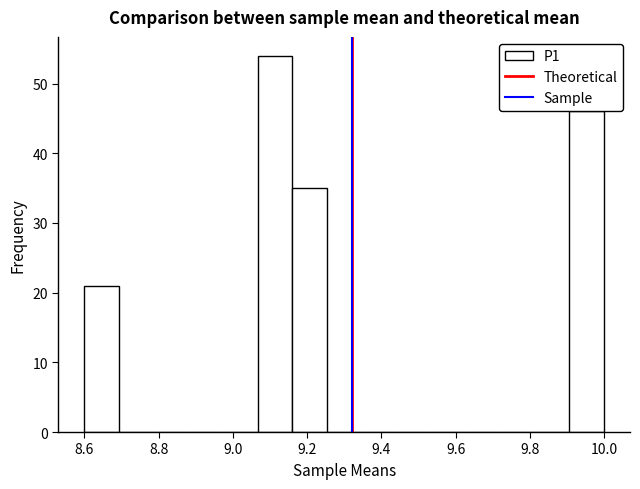

Reading left to right, transcribe this chart: for each bar, give the range it covers on the x-axis and its height. Neither the bar edges nor the heights are printed on the chart, so give them approximately, as read against the axes.

8.60 to 8.70: 21
8.70 to 8.78: 0
8.78 to 8.88: 0
8.88 to 8.98: 0
8.98 to 9.06: 0
9.06 to 9.16: 54
9.16 to 9.26: 35
9.26 to 9.34: 0
9.34 to 9.44: 0
9.44 to 9.54: 0
9.54 to 9.62: 0
9.62 to 9.72: 0
9.72 to 9.82: 0
9.82 to 9.90: 0
9.90 to 10.00: 46